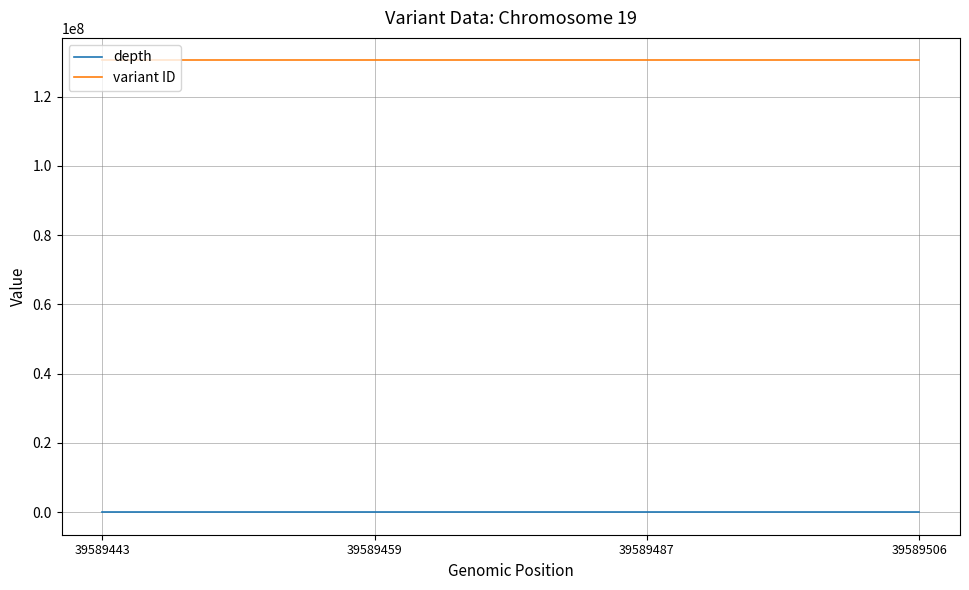

What is the difference between the highest and lowest values at 39589506?

130480686